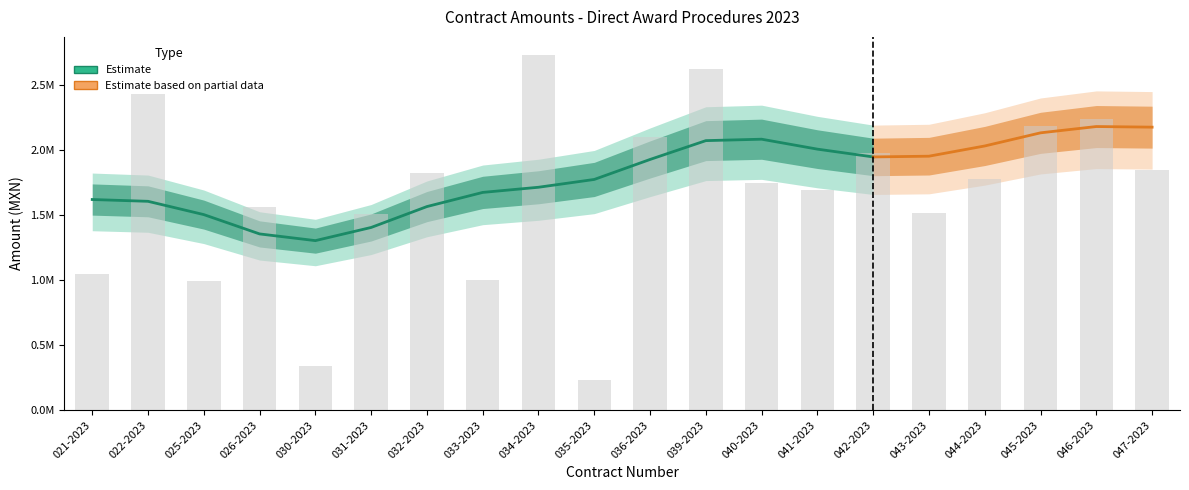

Is it true that the value at 025-2023 is 991379.3?

True